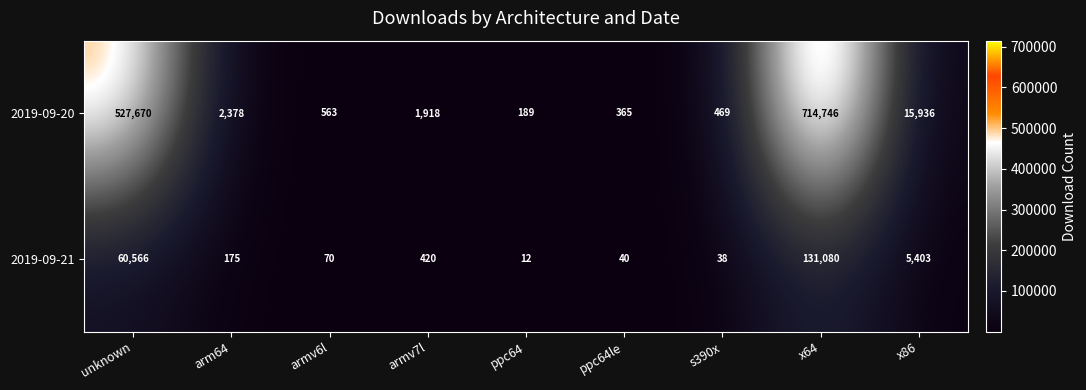

Reading right to left, list all the values displayed in this chart.

2019-09-20: 15936	714746	469	365	189	1918	563	2378	527670
2019-09-21: 5403	131080	38	40	12	420	70	175	60566